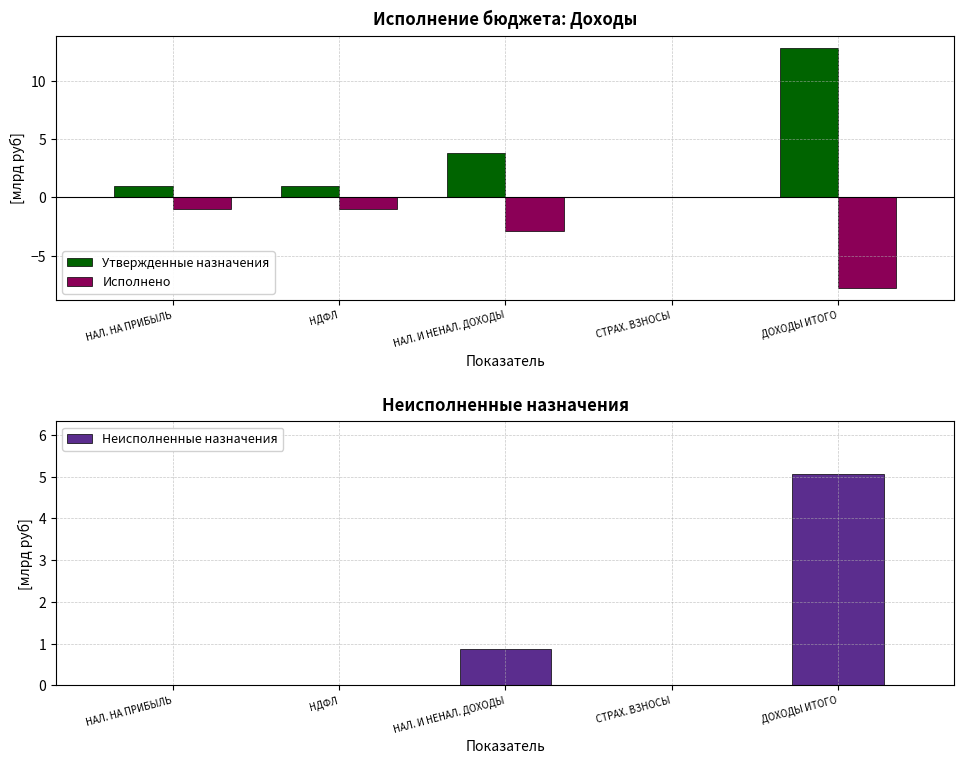

How many bars are there in total?

15